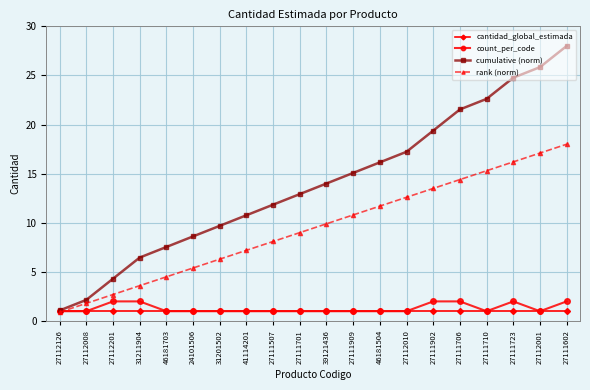

What is the label of the 1st point from the left?

27112126